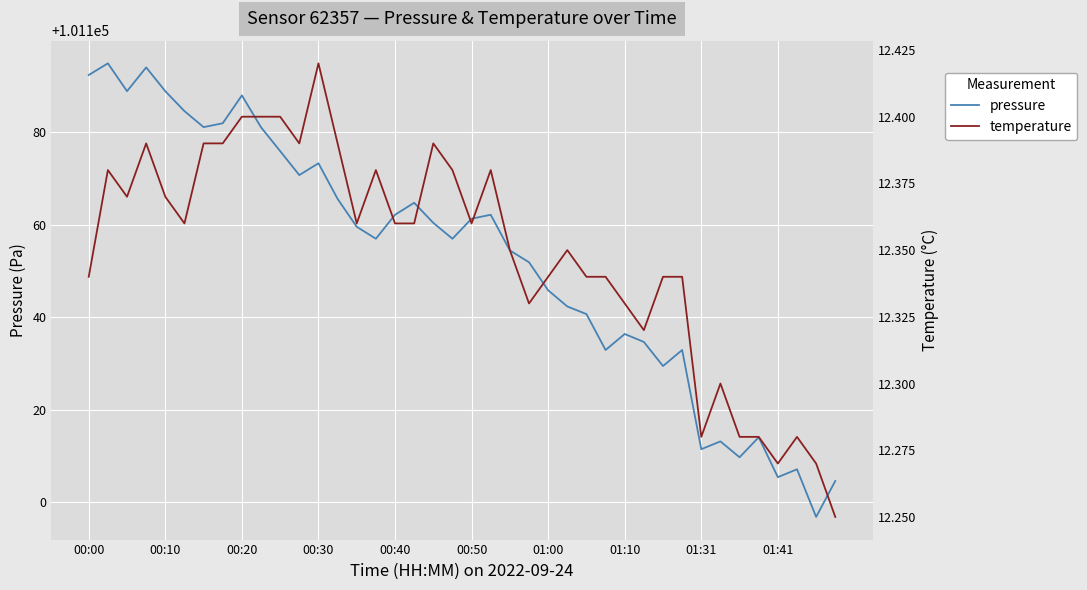

Is it true that pressure equals 33736.2 at 01:31?

False